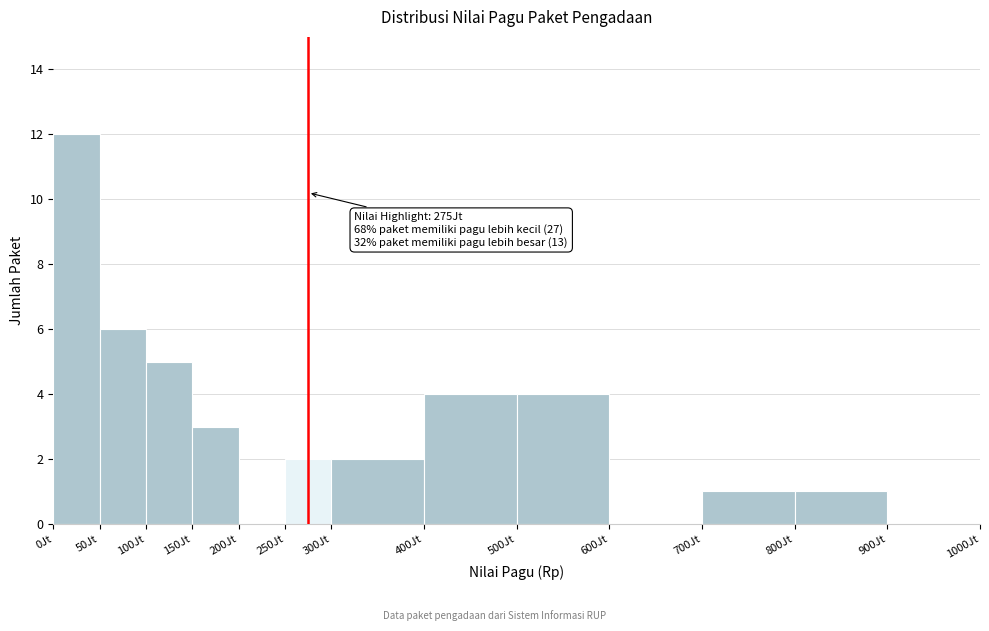

Over which range of the x-axis is the bar tallest?

0 to 50